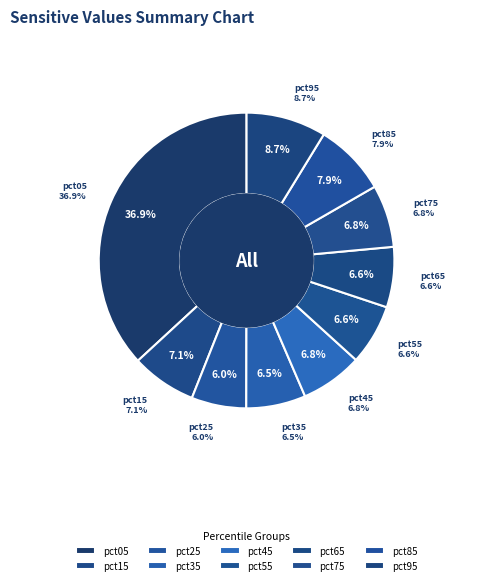

The pct75 slice represents 7% of the pie. True or false?

True